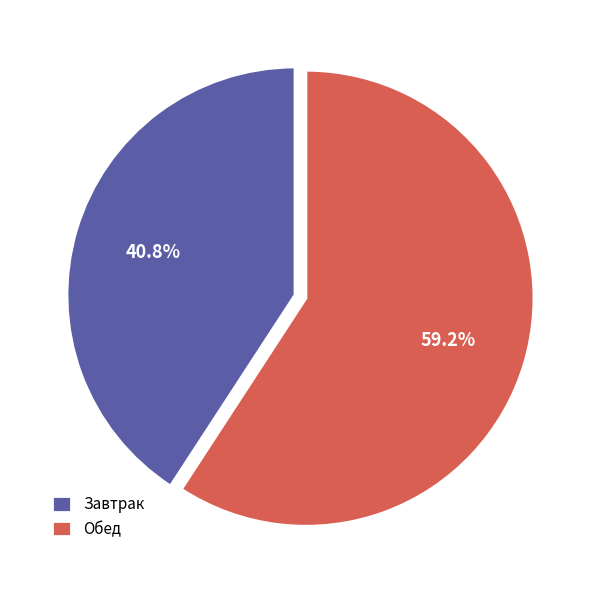

Rank the categories by value from highest to lowest.

Обед, Завтрак